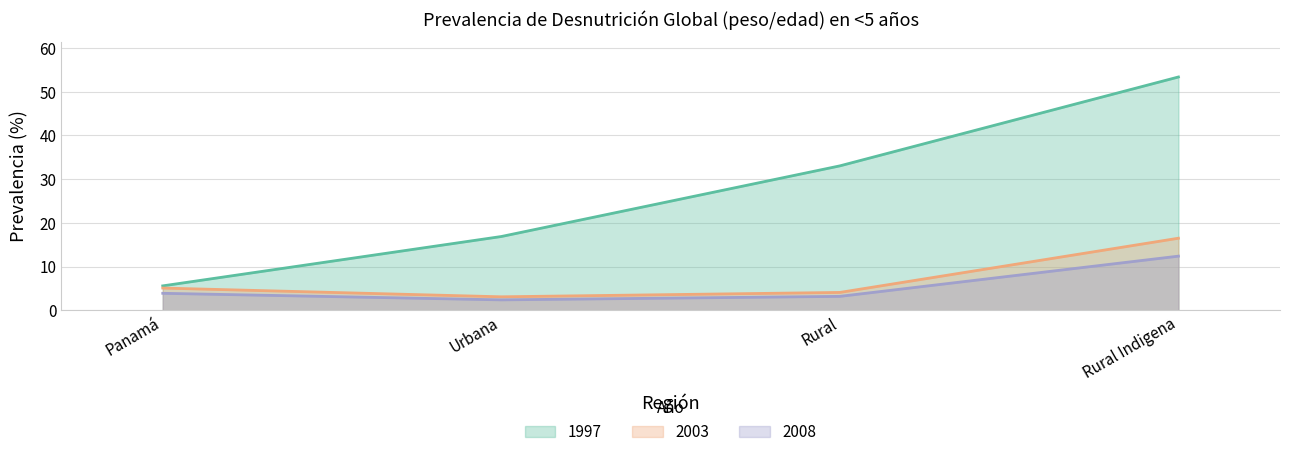

What is the total value across all series at Urbana?

22.4